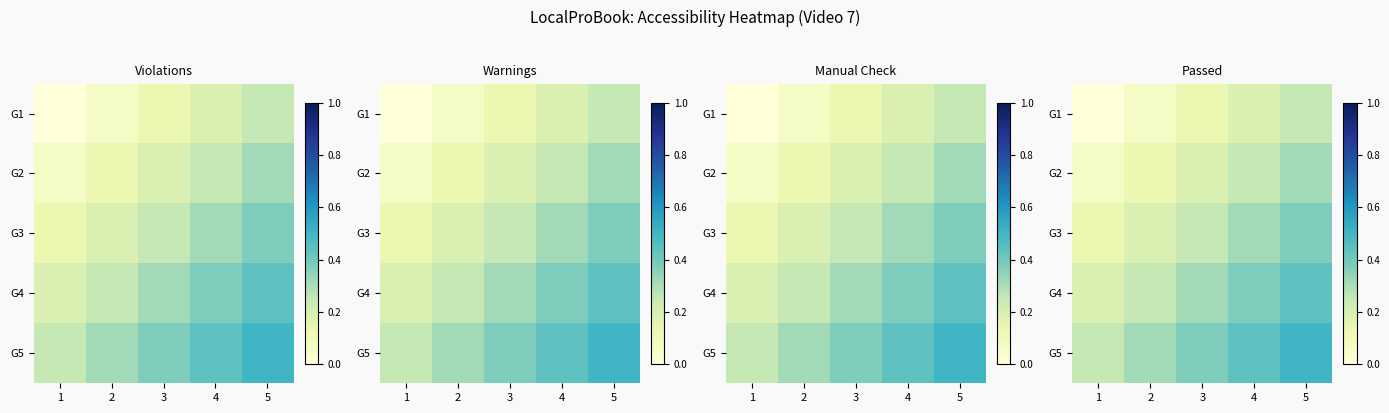

The value of G2 at 2 is 0.1. True or false?

True